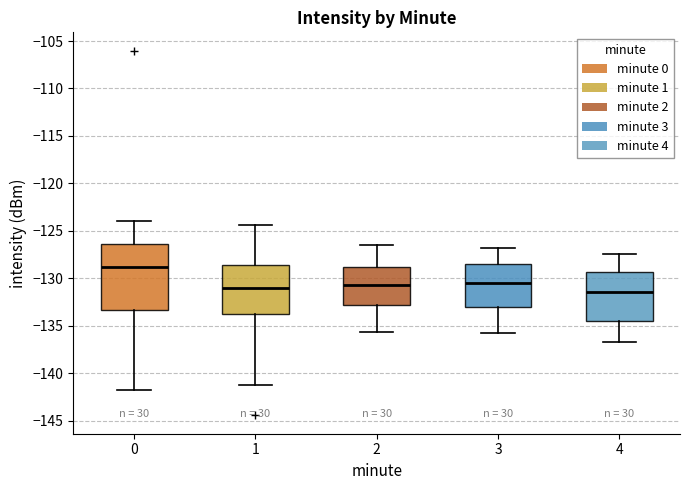

Where does the lower whisker of the box at x = 3 end on the y-axis? The values are not printed on the chart, so give them approximately, as read against the axis.

-136.0